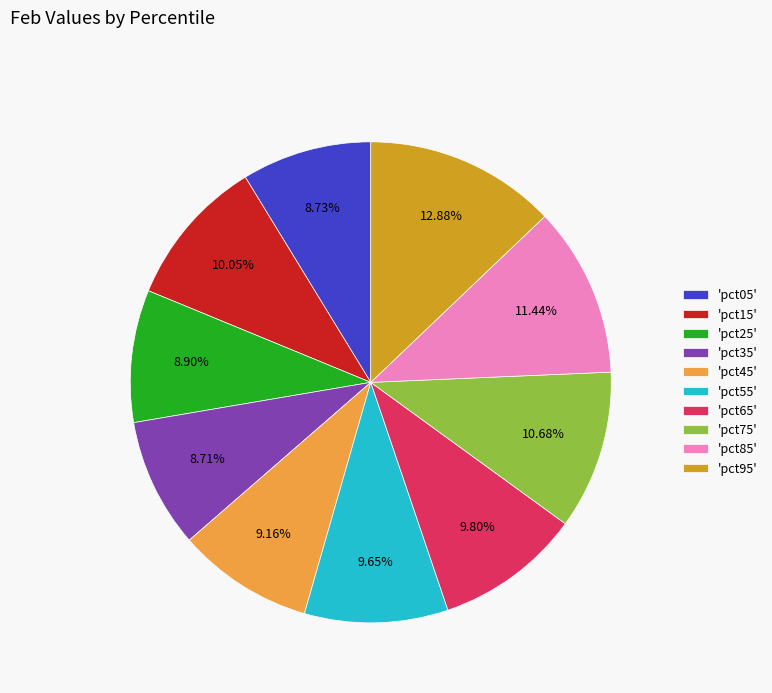

Does any single category account for the majority?

No